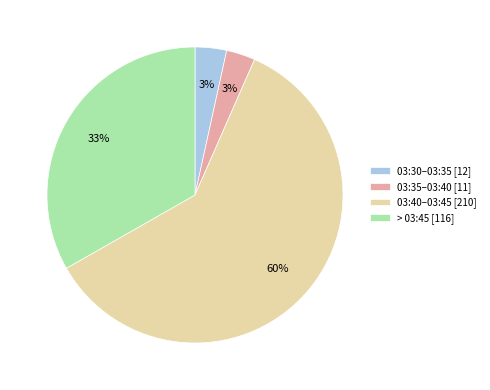

How many segments does this pie chart have?

4